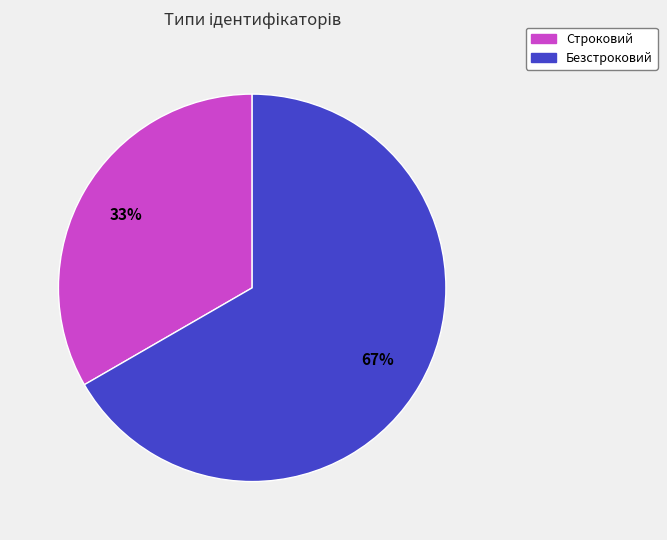

To the nearest percent, what is the average slice percentage?

50%